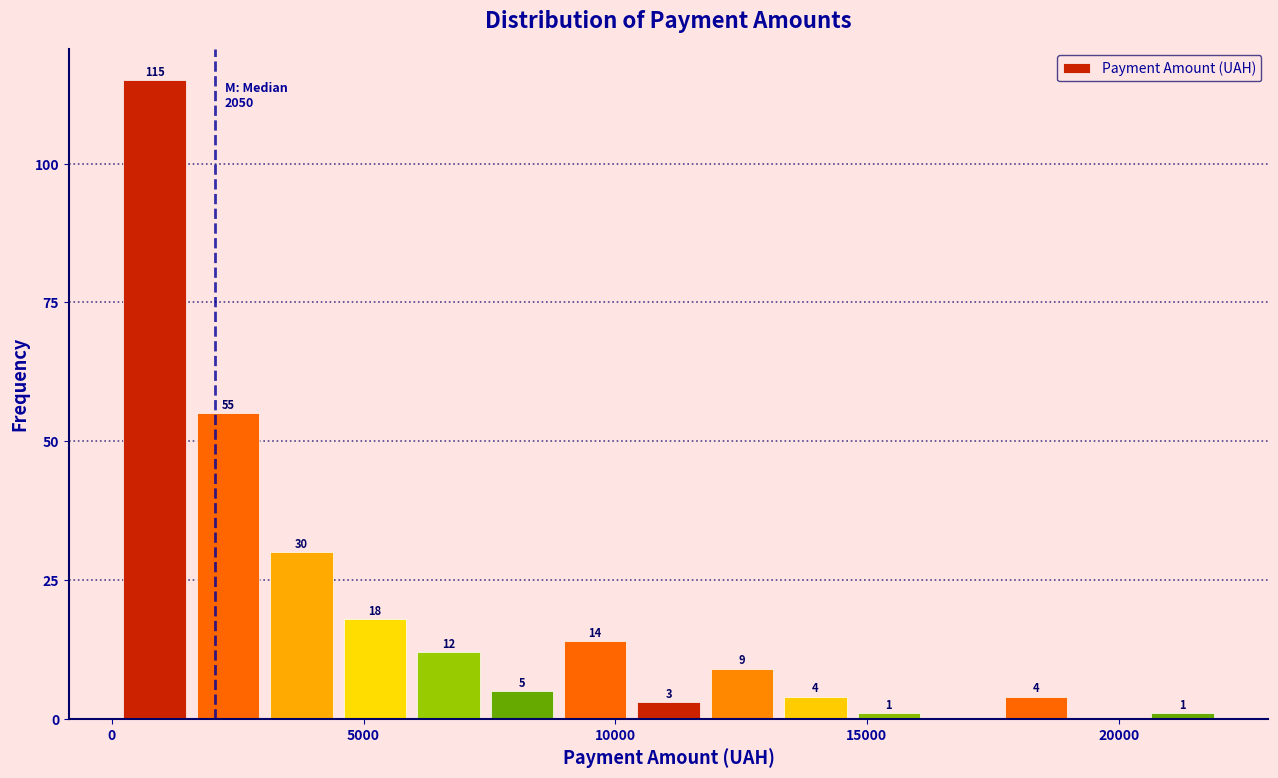

Read against the x-axis, roughly where is the centre of the tallest bar?

1000